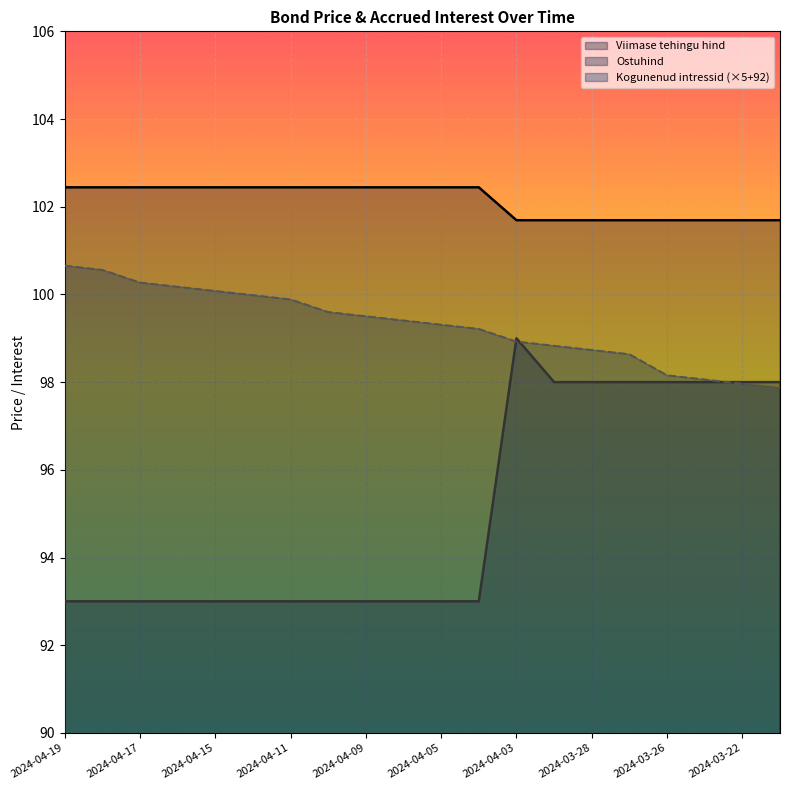

What position from the left is 2024-03-25?

18